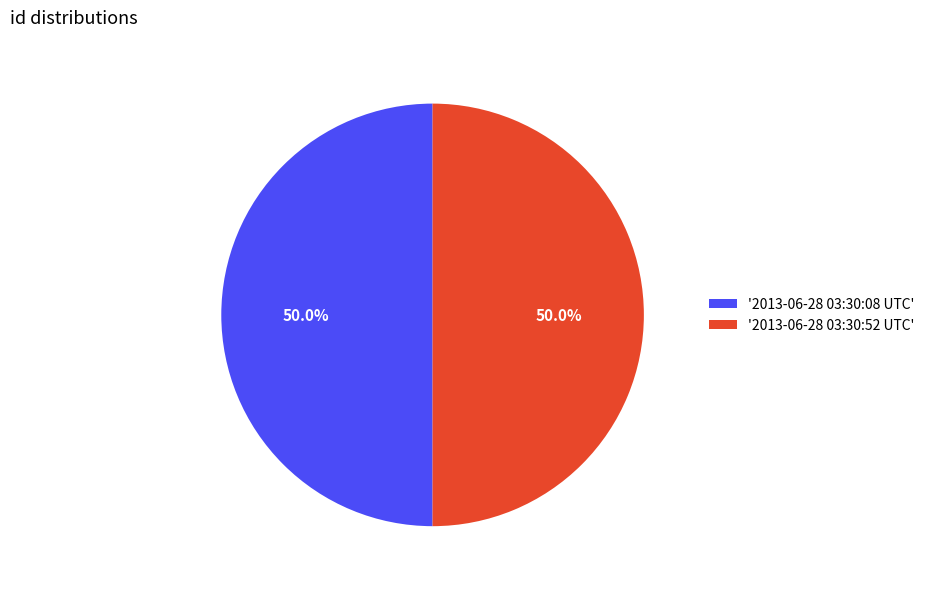

How many slices are in this pie chart?

2